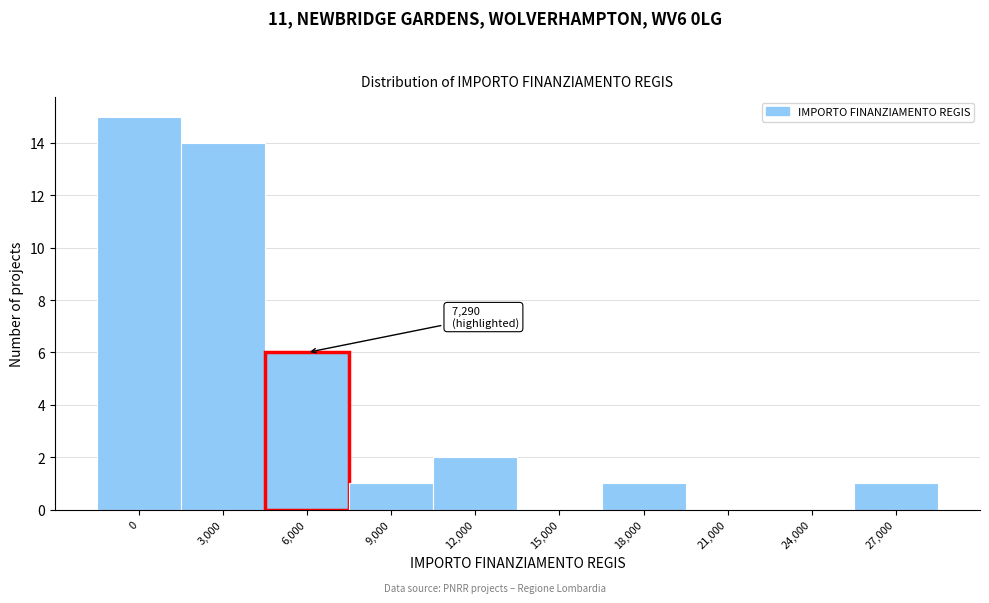

Reading left to right, what are all the values shown in this chart?

0=15	3,000=14	6,000=6	9,000=1	12,000=2	15,000=0	18,000=1	21,000=0	24,000=0	27,000=1